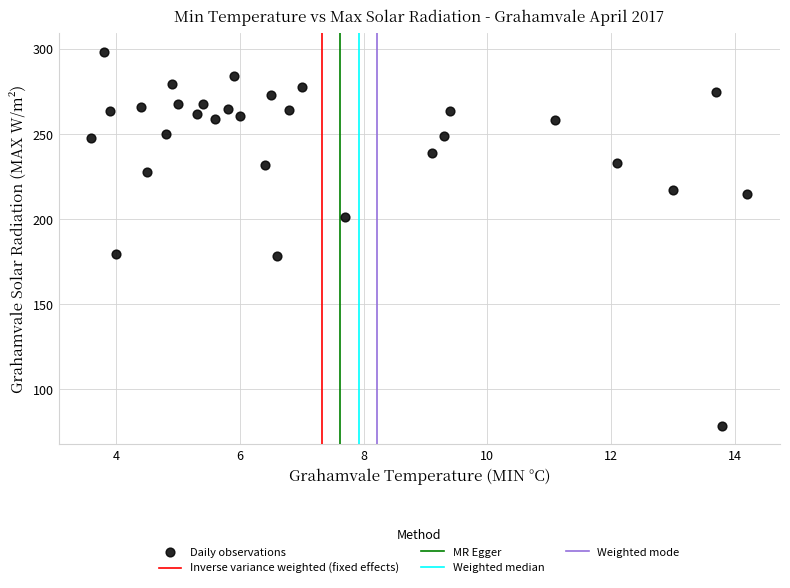

What is the range of Y values (max minus min)?

219.8